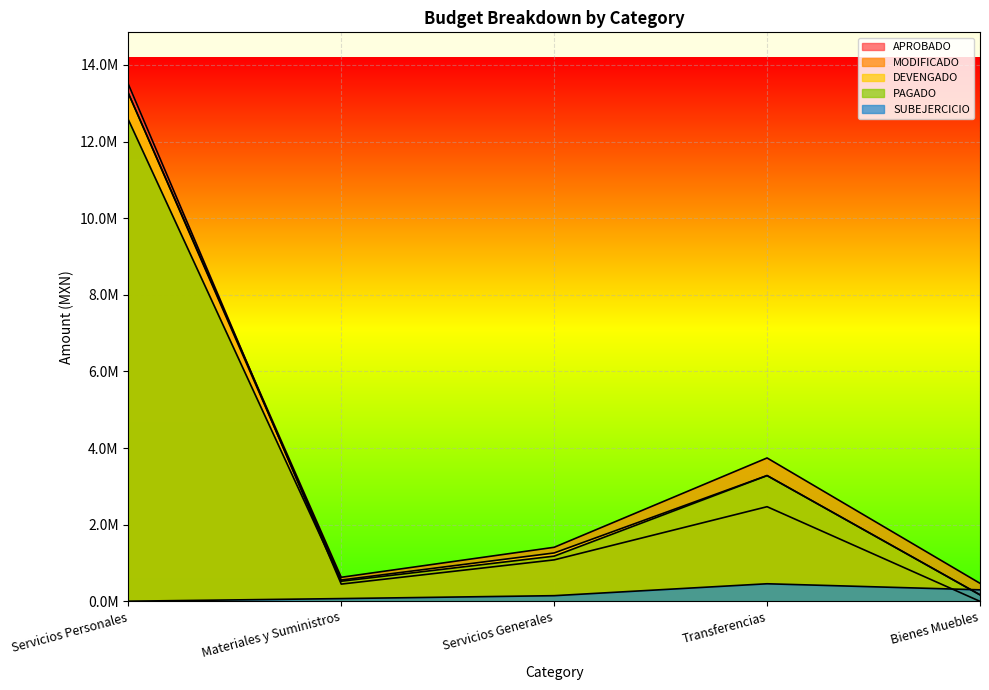

Which series ends up on top after the final intersection of DEVENGADO and SUBEJERCICIO?

SUBEJERCICIO